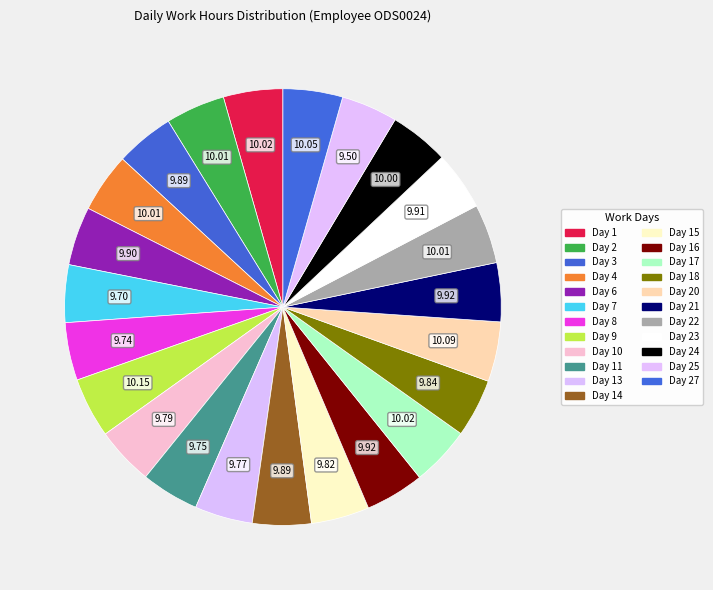

How many segments does this pie chart have?

23